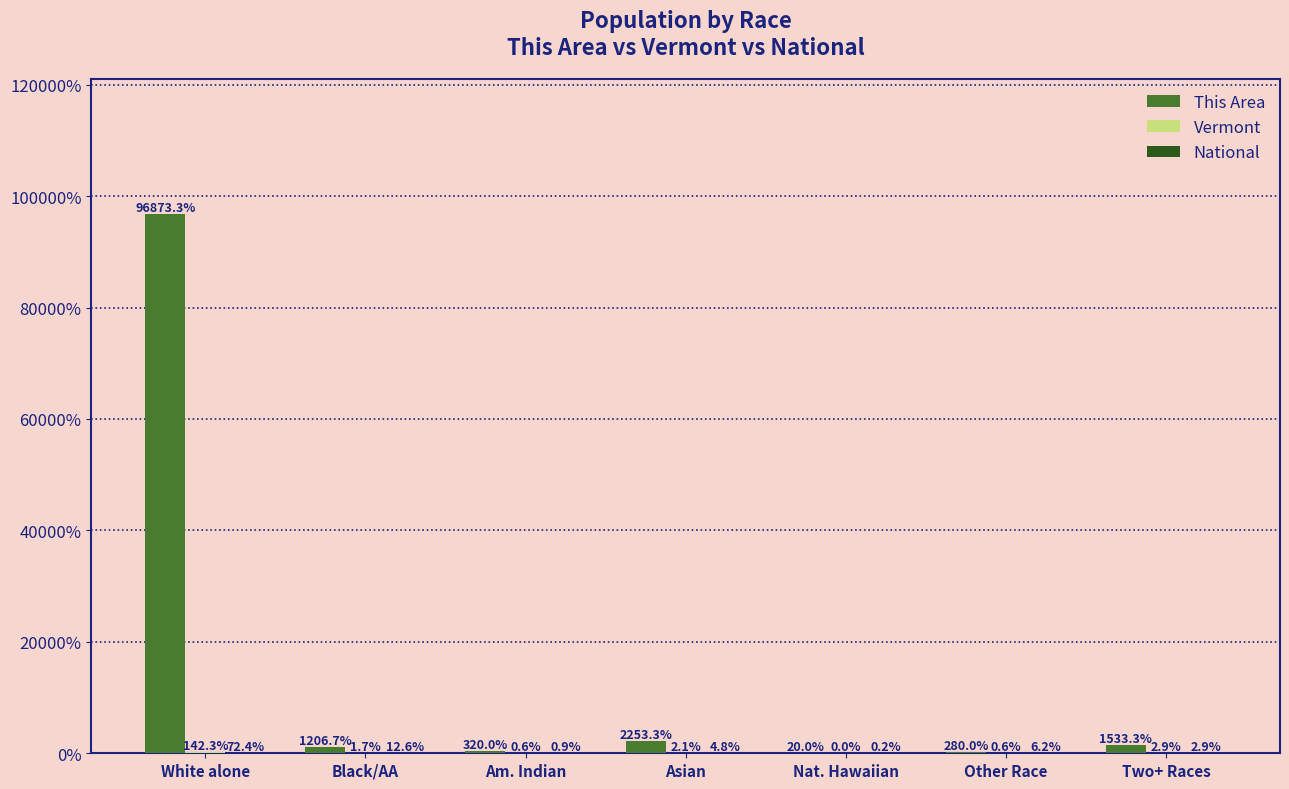

What is the sum of the This Area values at Other Race and Asian?

2533.3